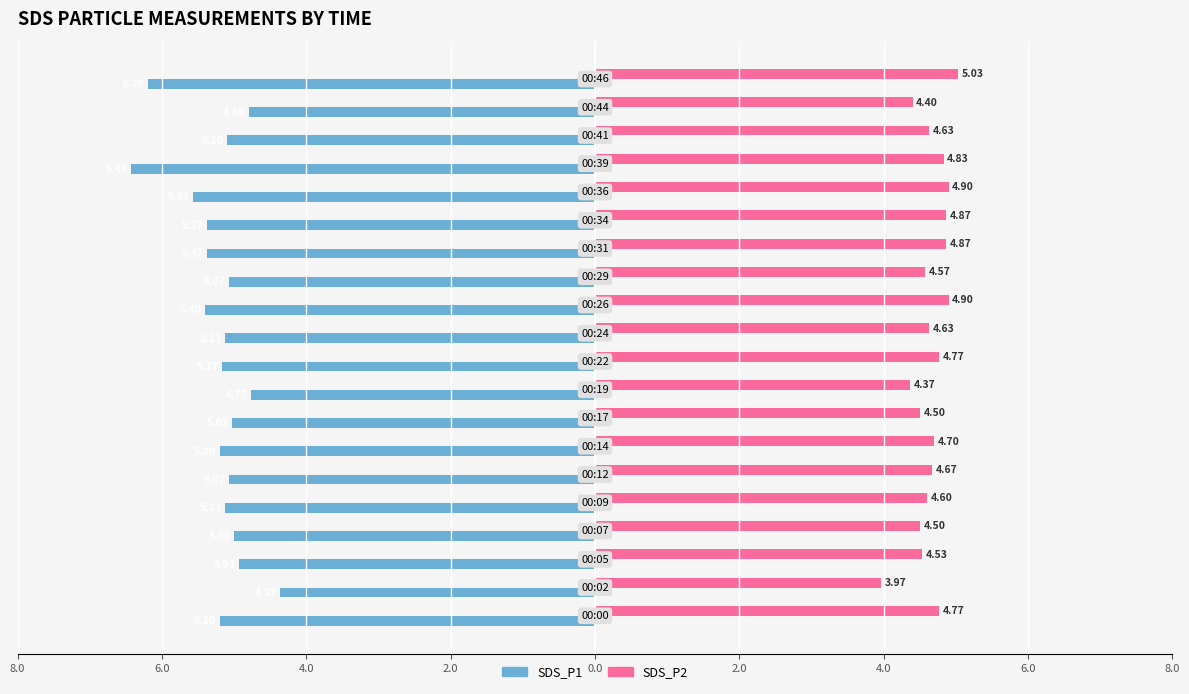

What are all the series names shown in the legend?

SDS_P1, SDS_P2